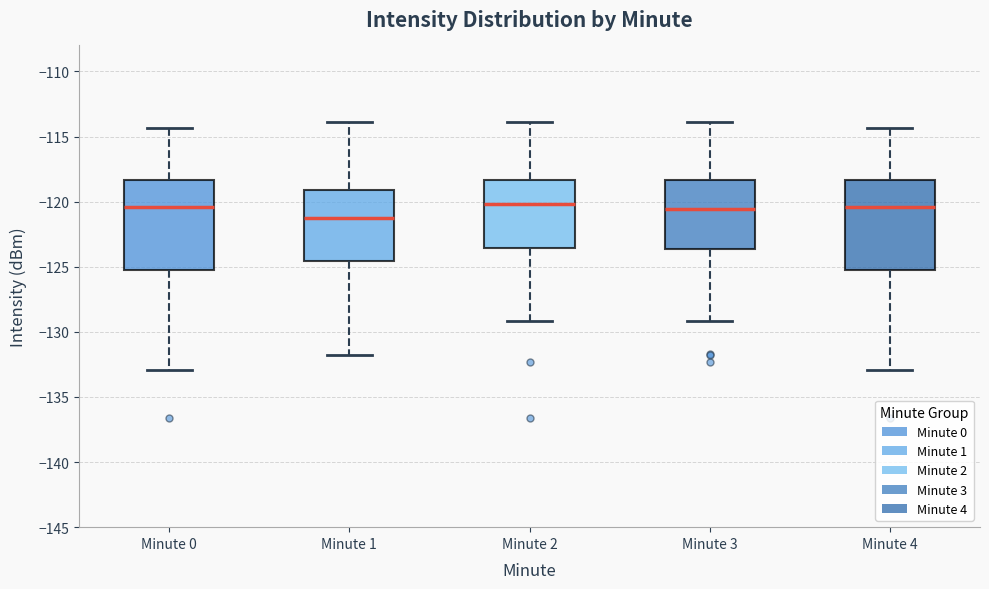

Where does the median line of the box for Minute 1 sit on the y-axis? The values are not printed on the chart, so give them approximately, as read against the axis.

-121.0